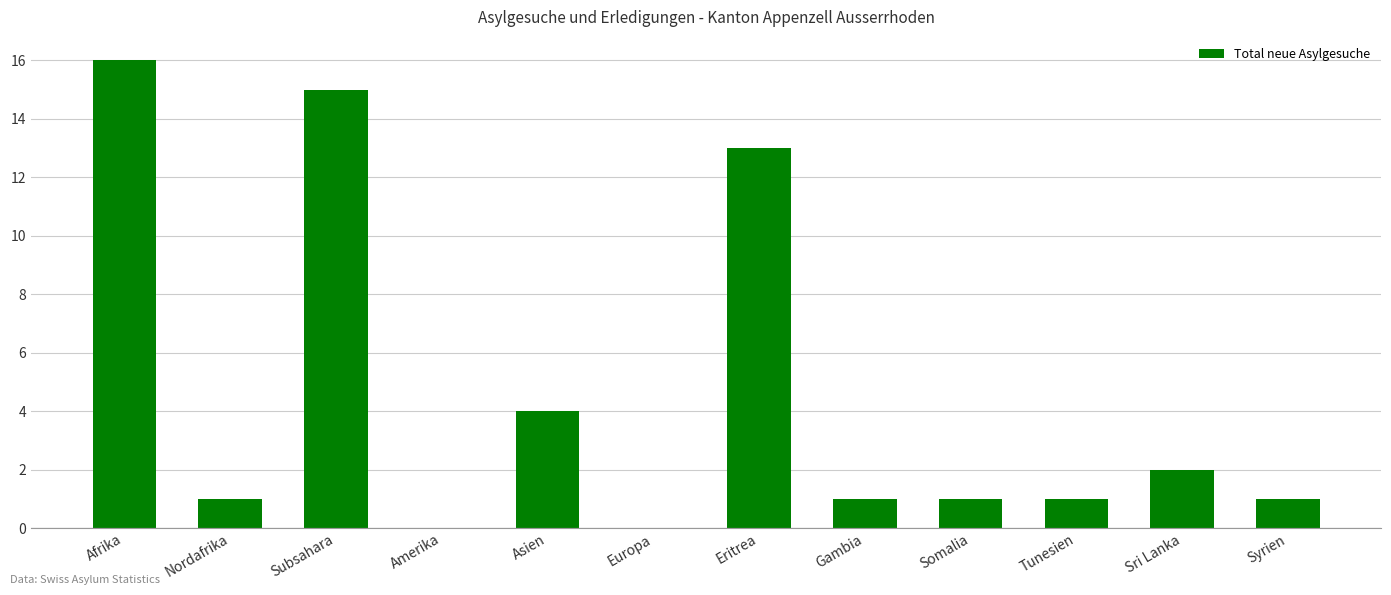

Which has a higher value, Asien or Subsahara?

Subsahara